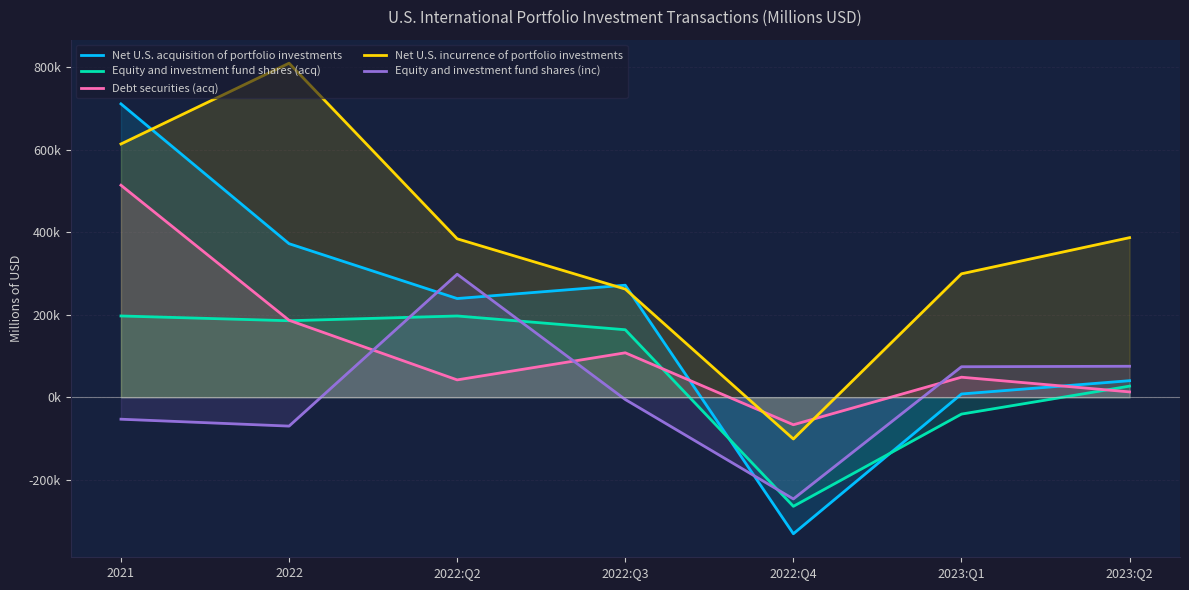

How many lines are shown in the chart?

5